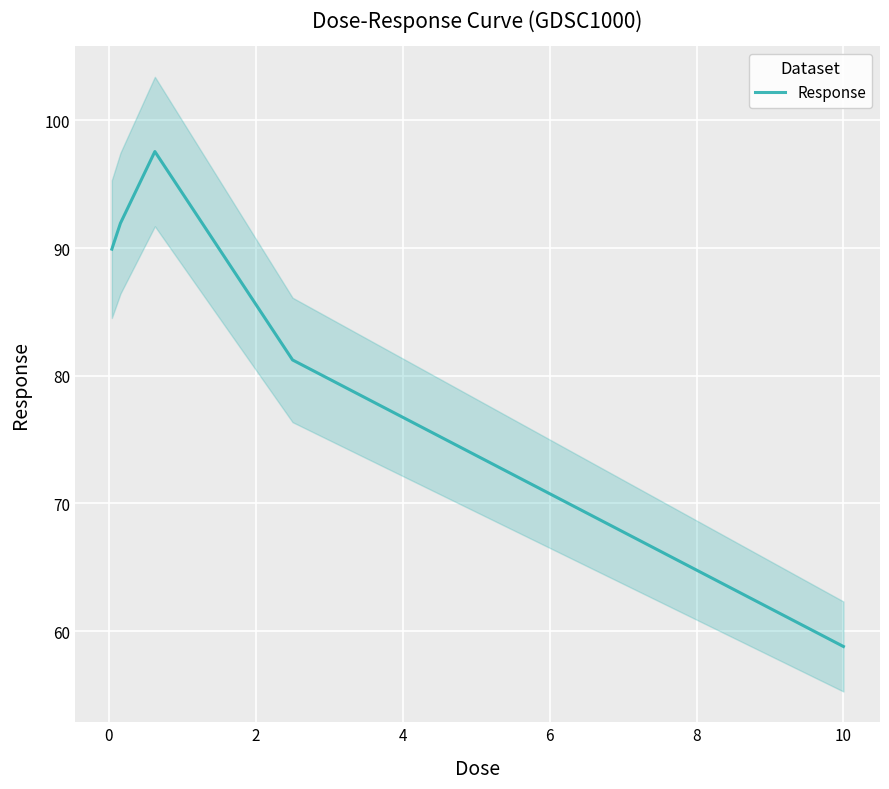

True or false: the data has more than 1 interior local peaks.

False